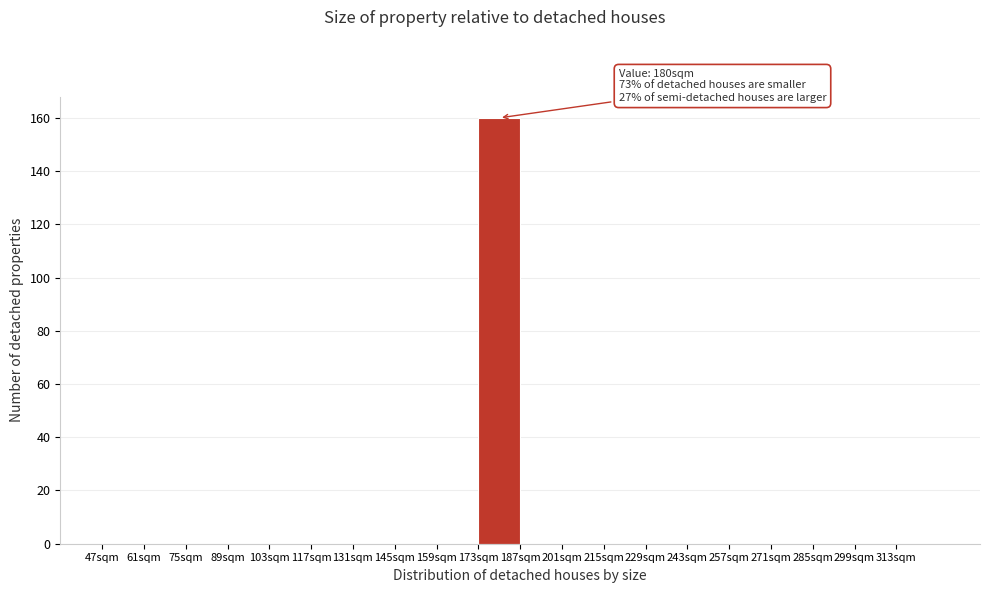

Which range on the x-axis has the tallest bar?

173 to 187